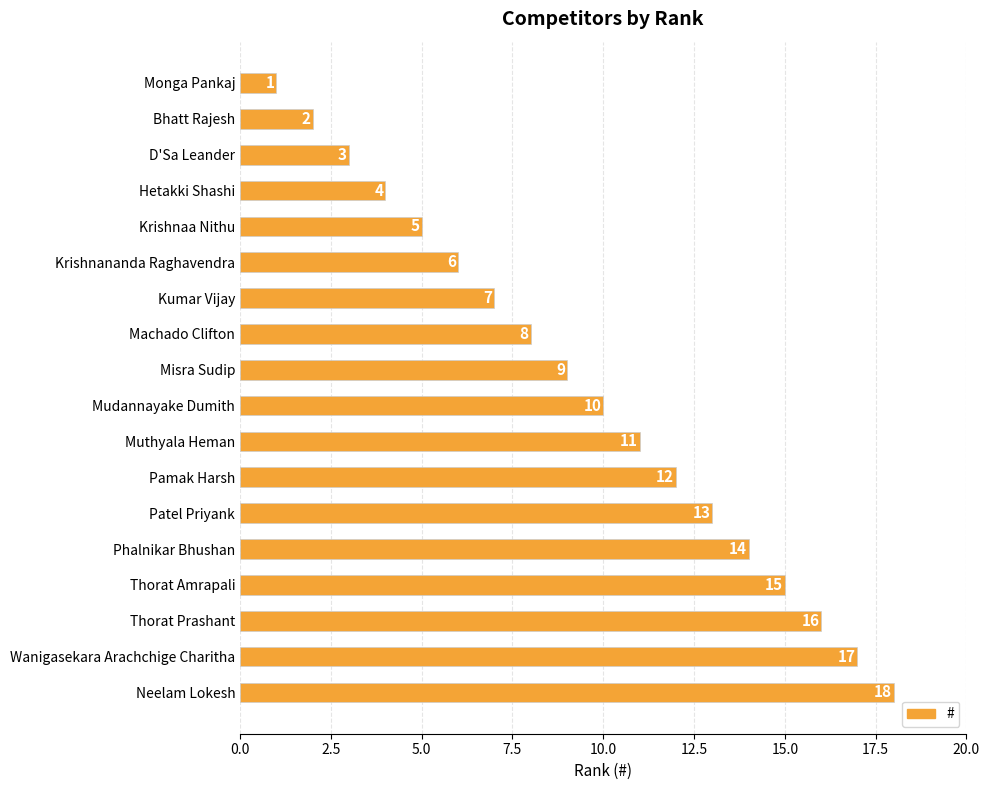

What is the difference between the maximum and minimum values?

17